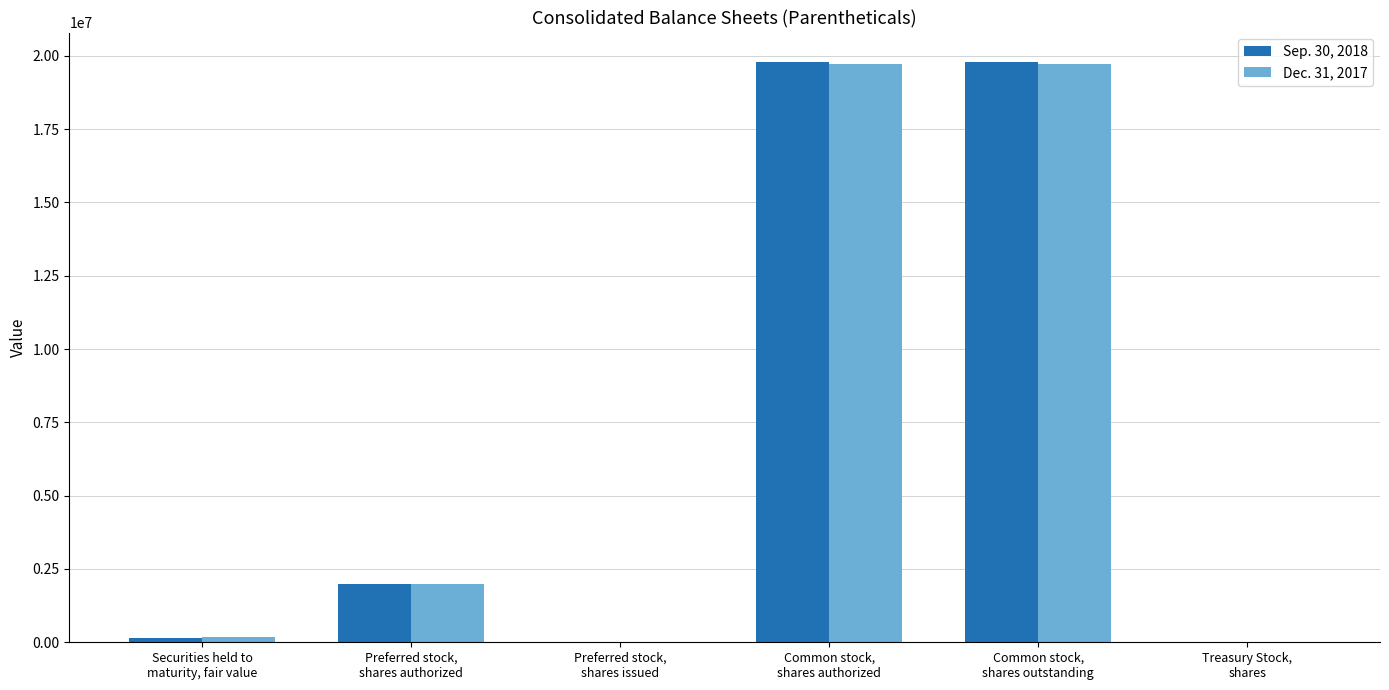

What is the difference between the second highest and second lowest values in the Sep. 30, 2018 series?

19773461